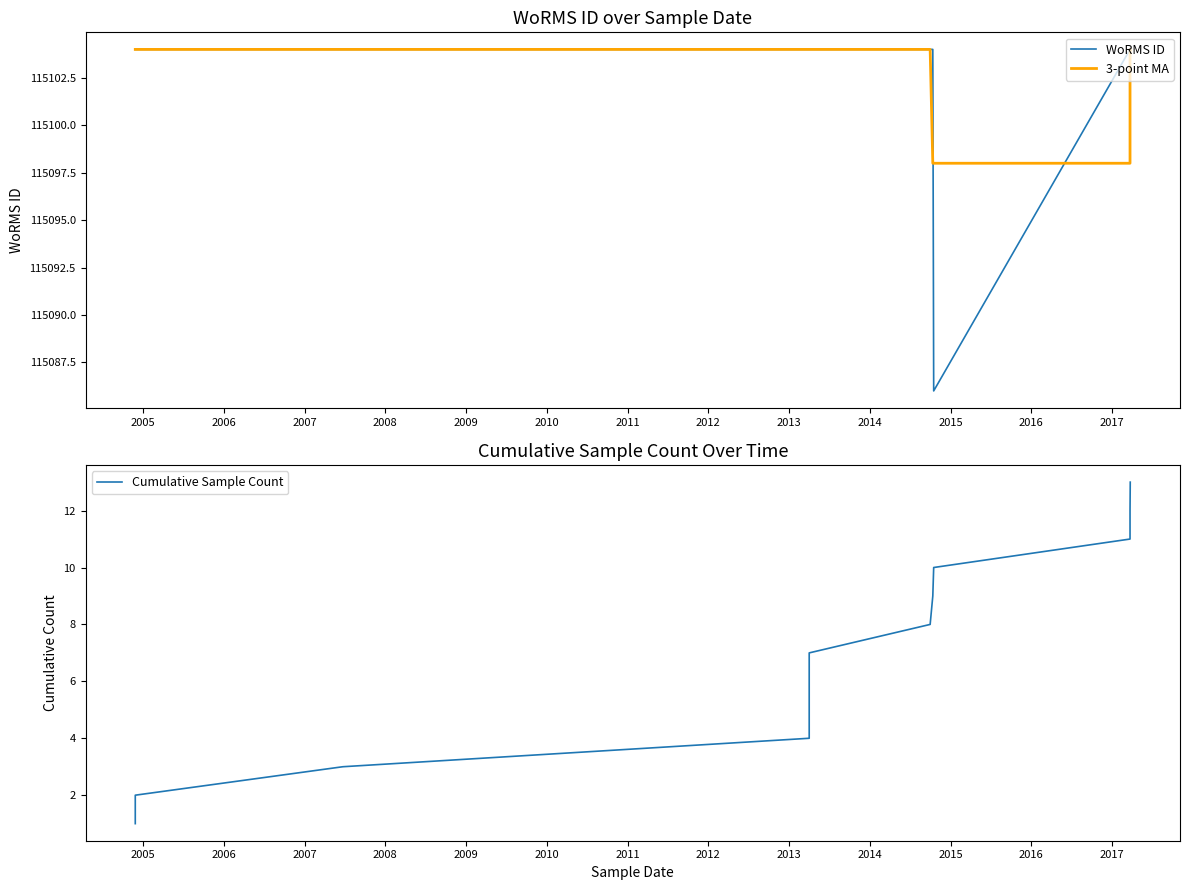

What is the value of the 3-point MA point at the 1st from the left?

115104